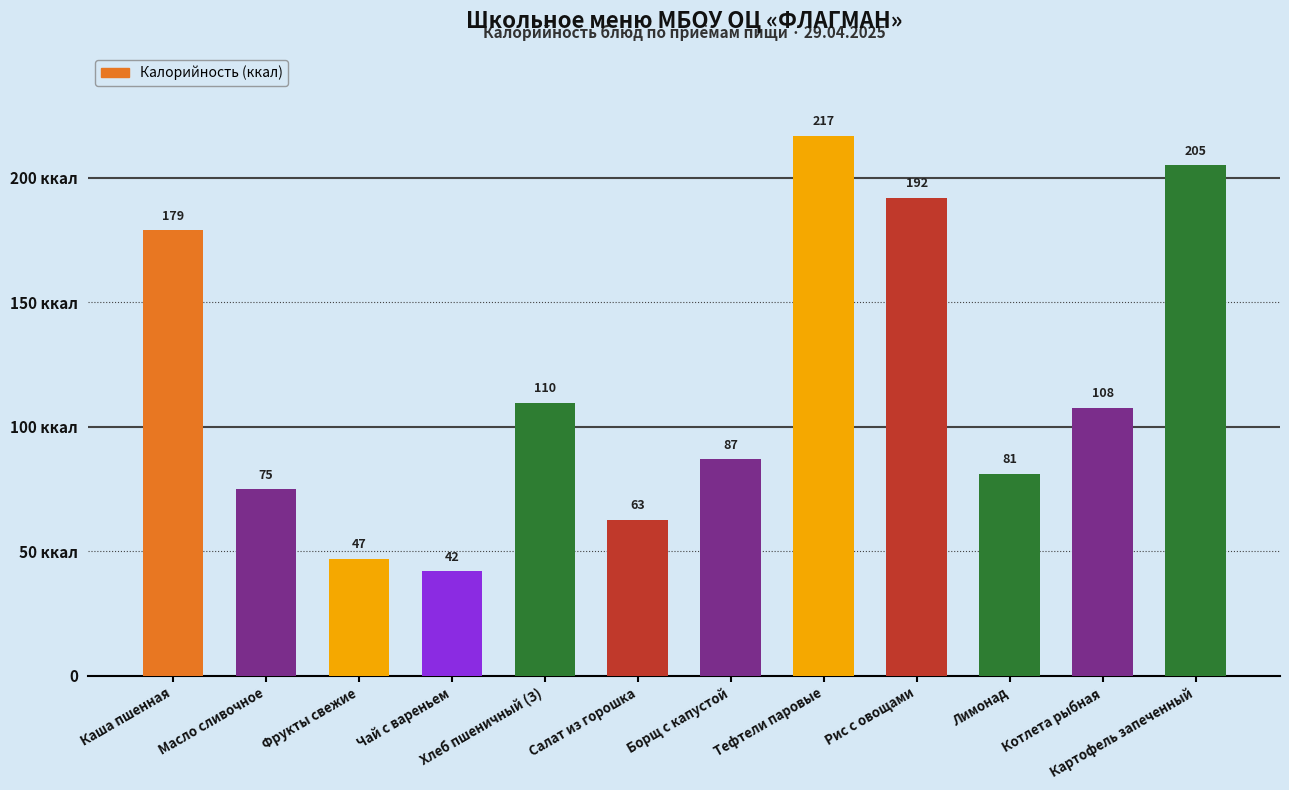

List the labels in order of value, largest first.

Тефтели паровые, Картофель запеченный, Рис с овощами, Каша пшенная, Хлеб пшеничный (З), Котлета рыбная, Борщ с капустой, Лимонад, Масло сливочное, Салат из горошка, Фрукты свежие, Чай с вареньем